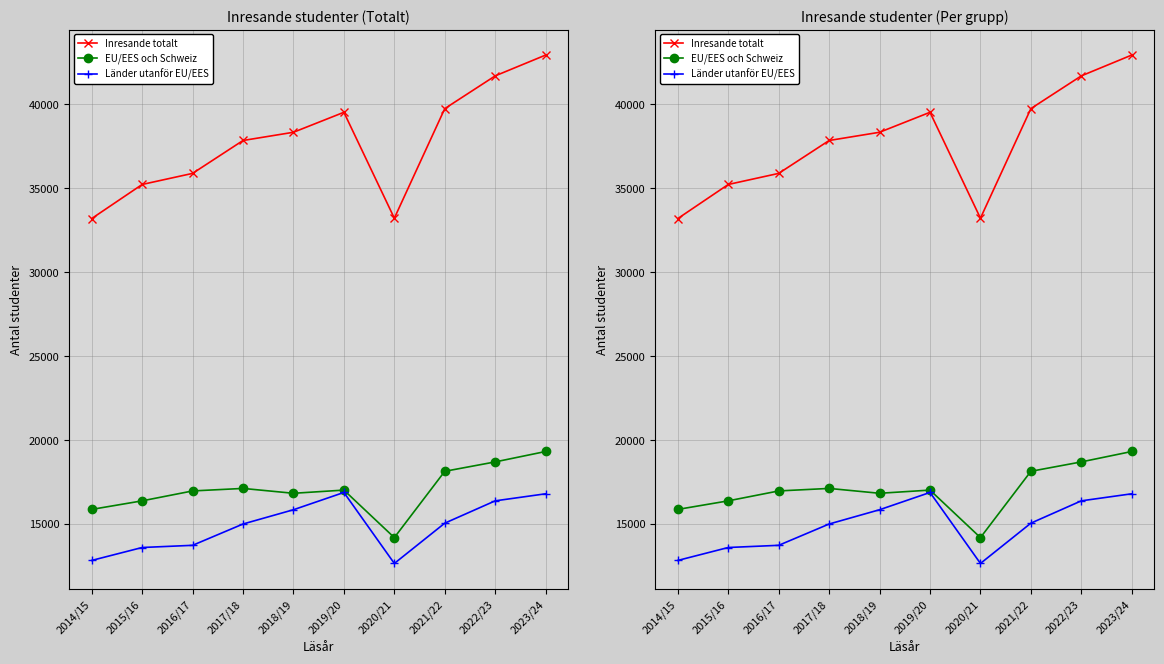

True or false: Inresande totalt and EU/EES och Schweiz intersect in this chart.

False